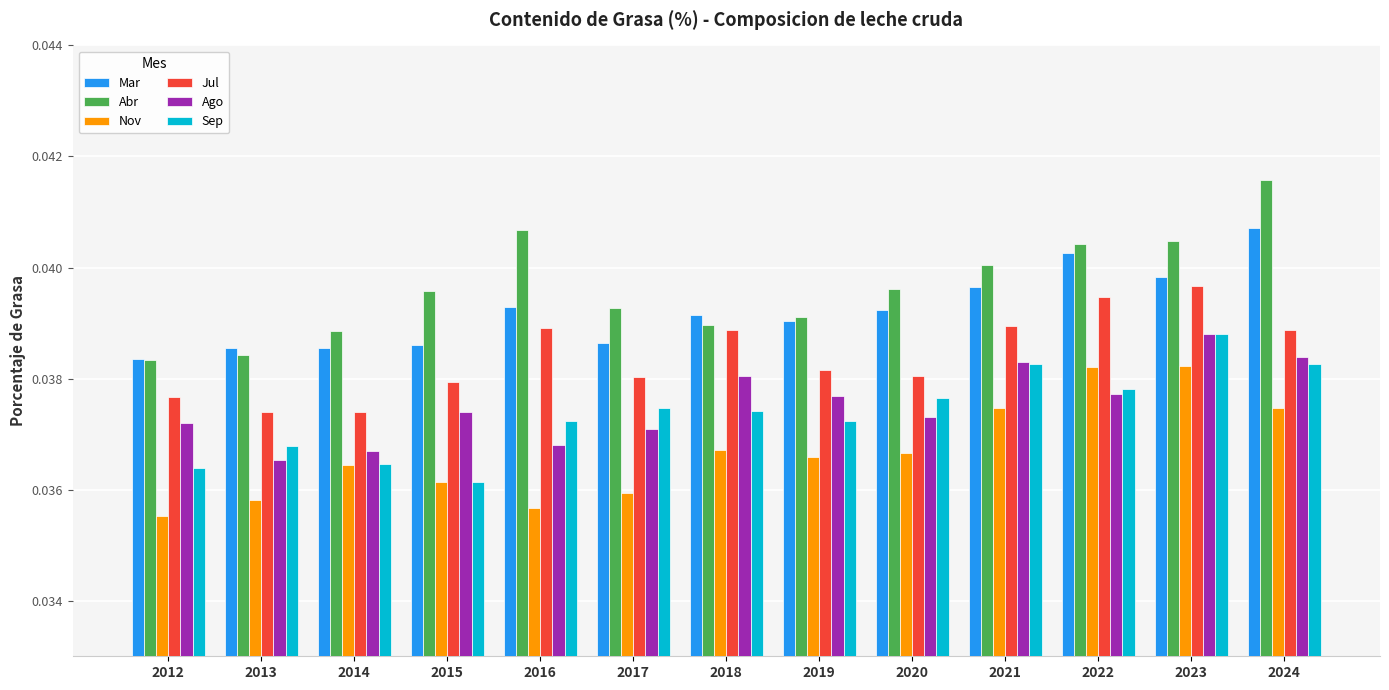

Where is Sep nearest to the value 0?

2015